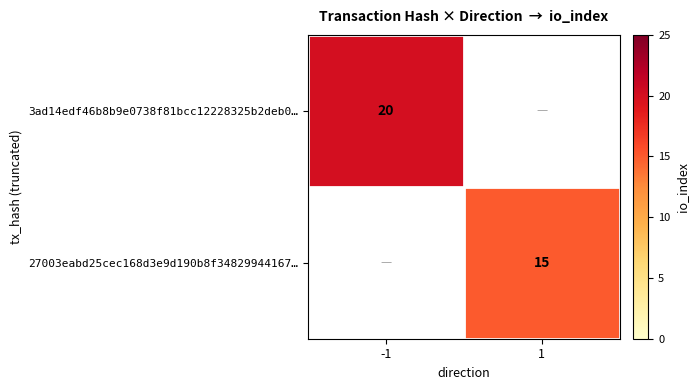

The value of 27003eabd25cec168d3e9d190b8f34829944167… at 1 is 15. True or false?

True